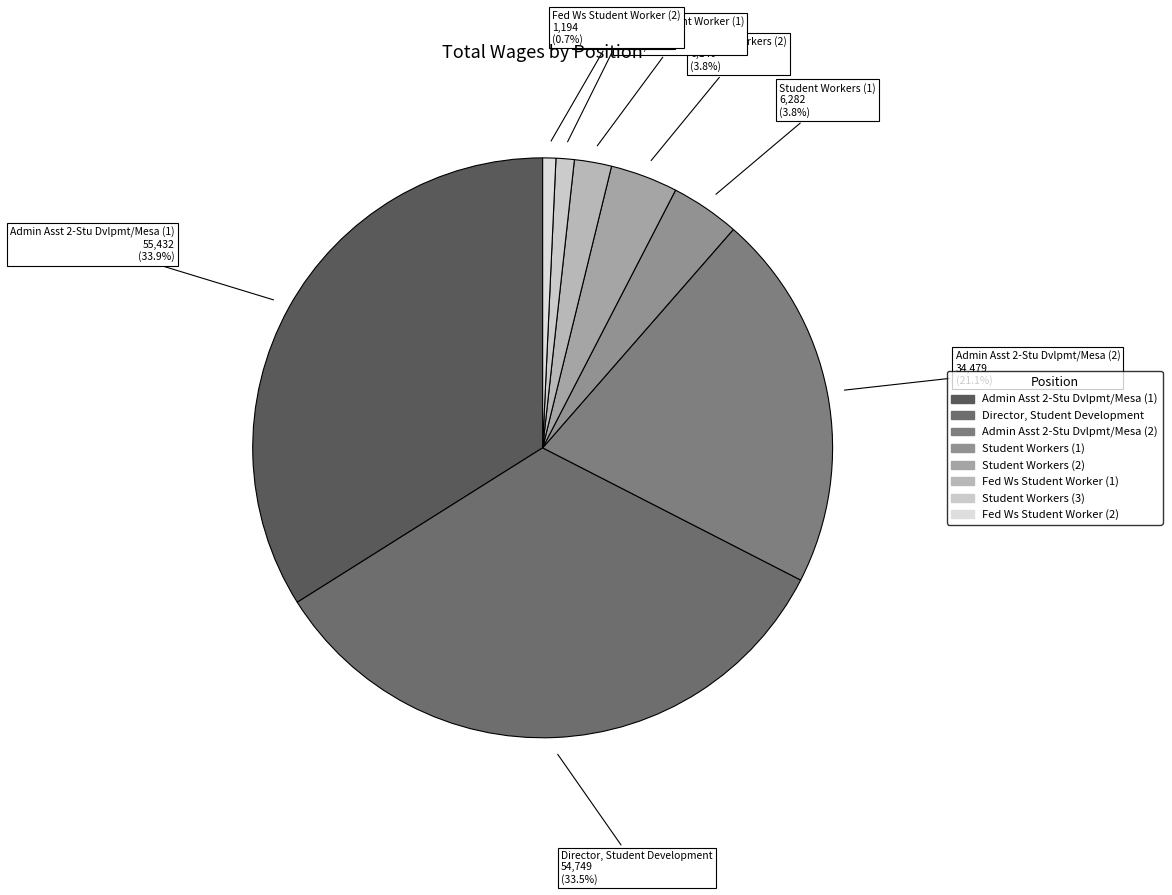

Between Student Workers (2) and Student Workers (3), which is larger?

Student Workers (2)